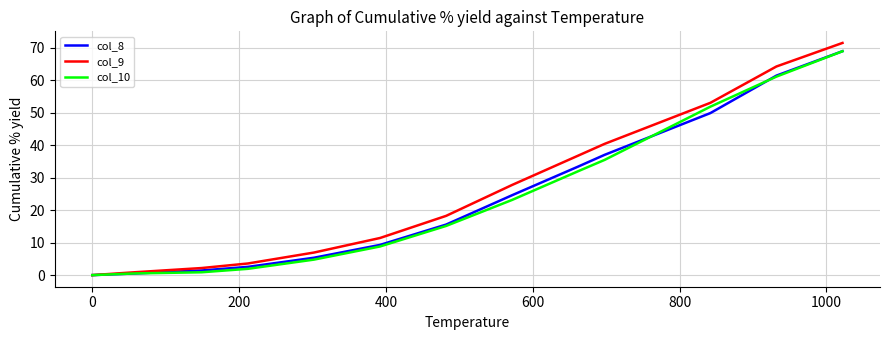

What is the maximum value for col_10?

68.9